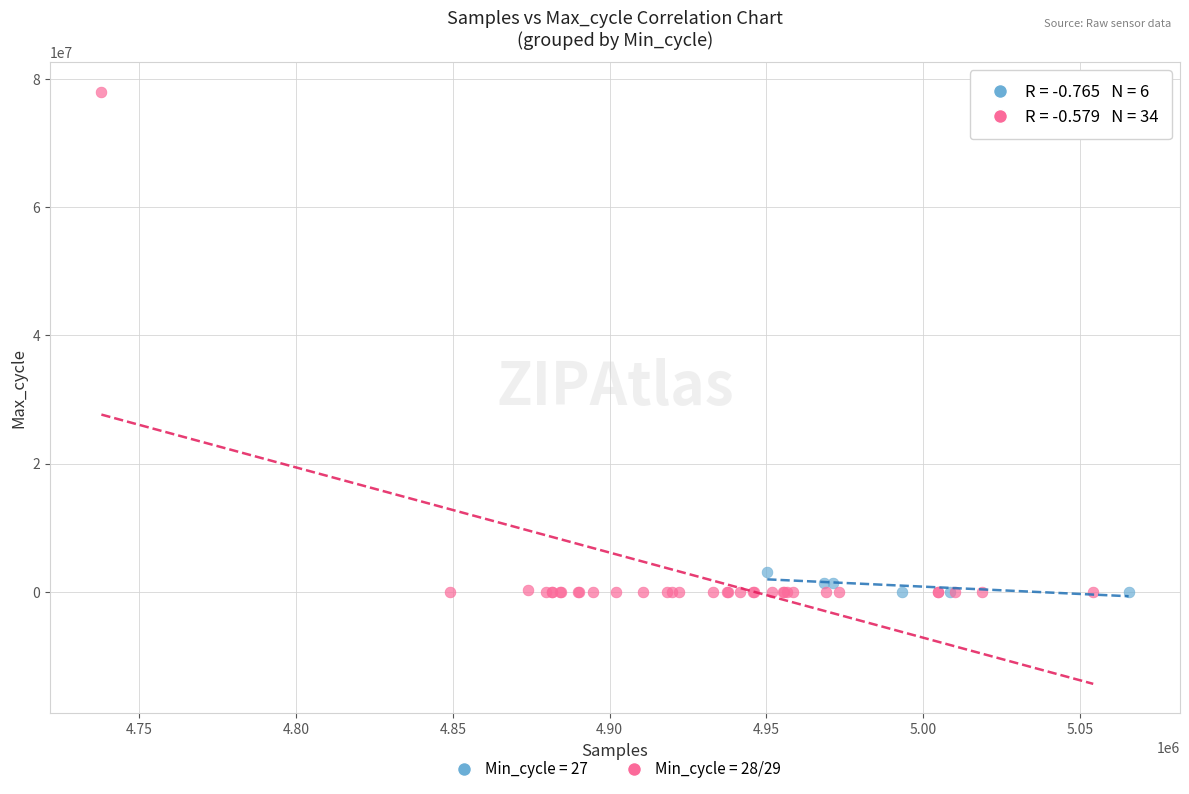

Which series has the widest spread of Y values?

Min_cycle = 28/29